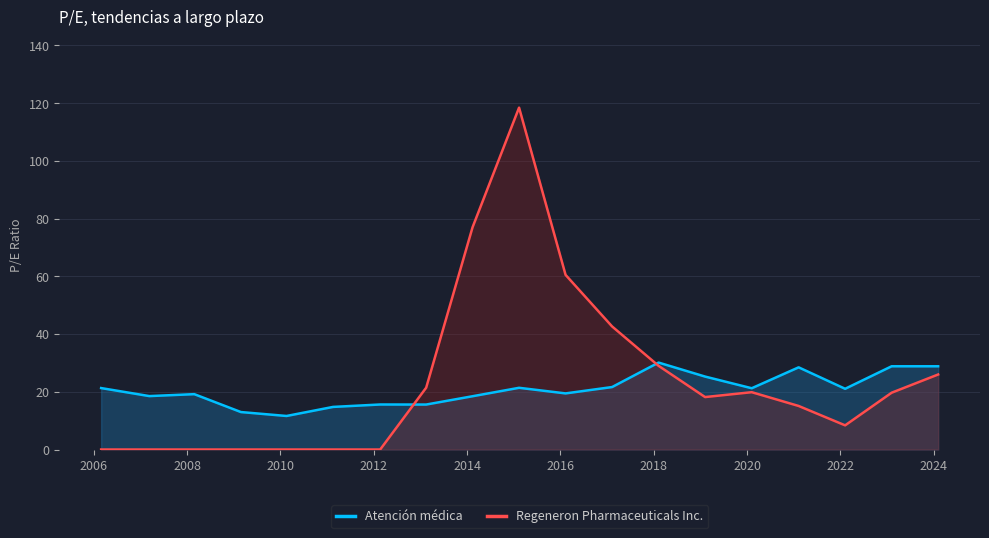

What is the highest value of the Atención médica series?

30.1